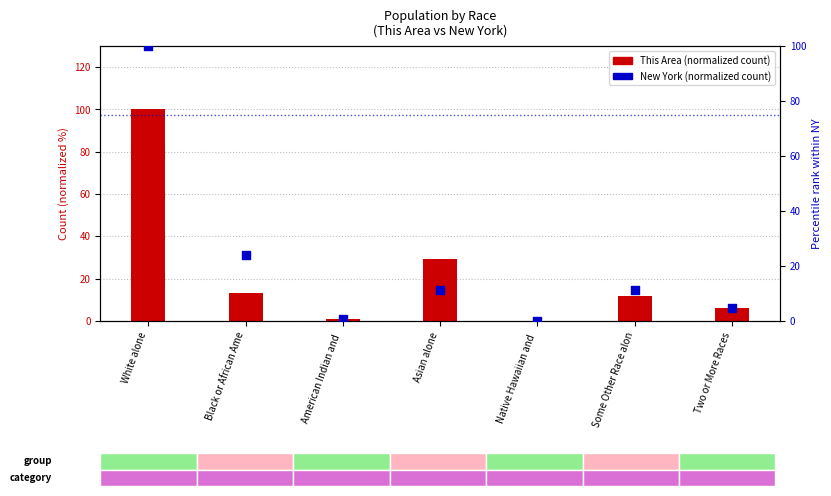

What are all the series names shown in the legend?

This Area (normalized), New York (normalized)